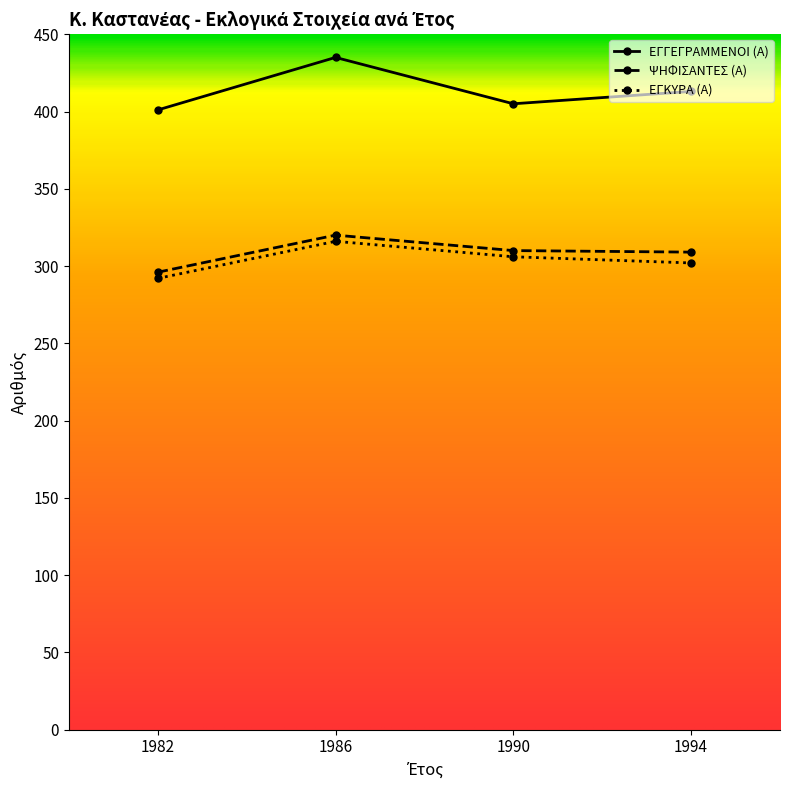

What are all the series names shown in the legend?

ΕΓΓΕΓΡΑΜΜΕΝΟΙ (Α), ΨΗΦΙΣΑΝΤΕΣ (Α), ΕΓΚΥΡΑ (Α)